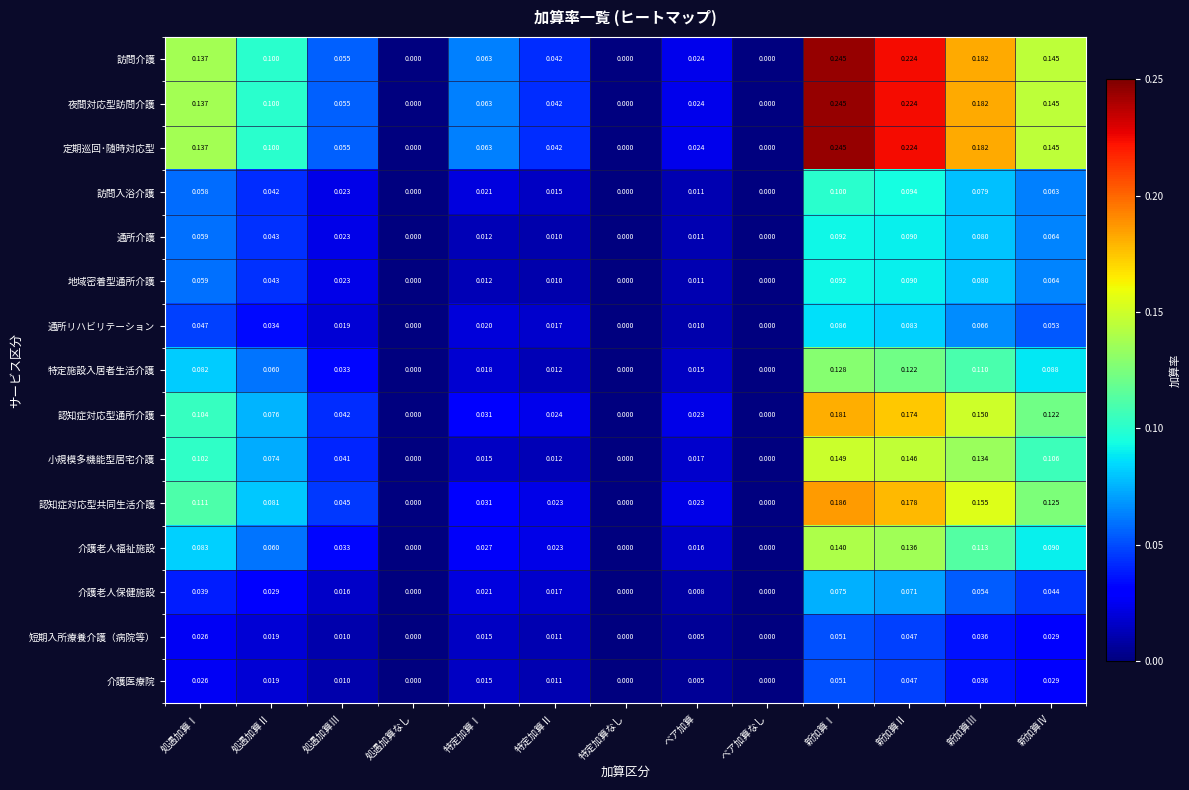

Which category has the highest value across all series?

新加算Ⅰ